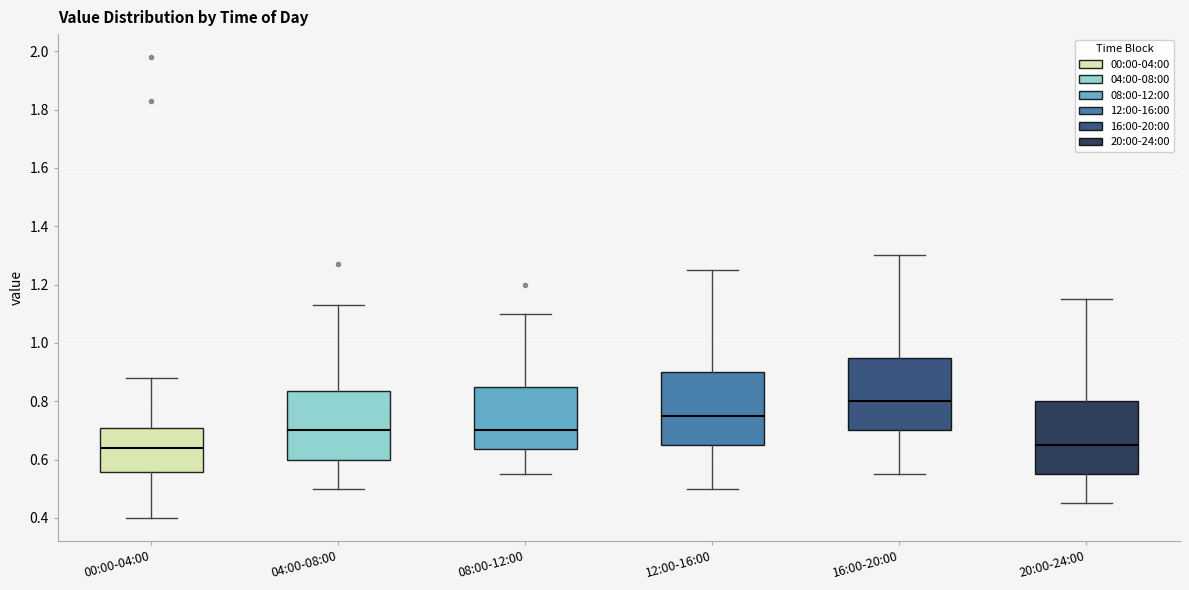

Reading left to right, transcribe this box plot: for each box, give where its median line is, the range the box spans, and where its two whiskers end, as read against the y-axis. The values are not printed on the chart, so give them approximately, as read against the axis.

00:00-04:00: median 0.64, box 0.56 to 0.70, whiskers 0.40 to 0.88
04:00-08:00: median 0.70, box 0.60 to 0.84, whiskers 0.50 to 1.14
08:00-12:00: median 0.70, box 0.64 to 0.86, whiskers 0.56 to 1.10
12:00-16:00: median 0.76, box 0.66 to 0.90, whiskers 0.50 to 1.26
16:00-20:00: median 0.80, box 0.70 to 0.96, whiskers 0.56 to 1.30
20:00-24:00: median 0.66, box 0.56 to 0.80, whiskers 0.46 to 1.16